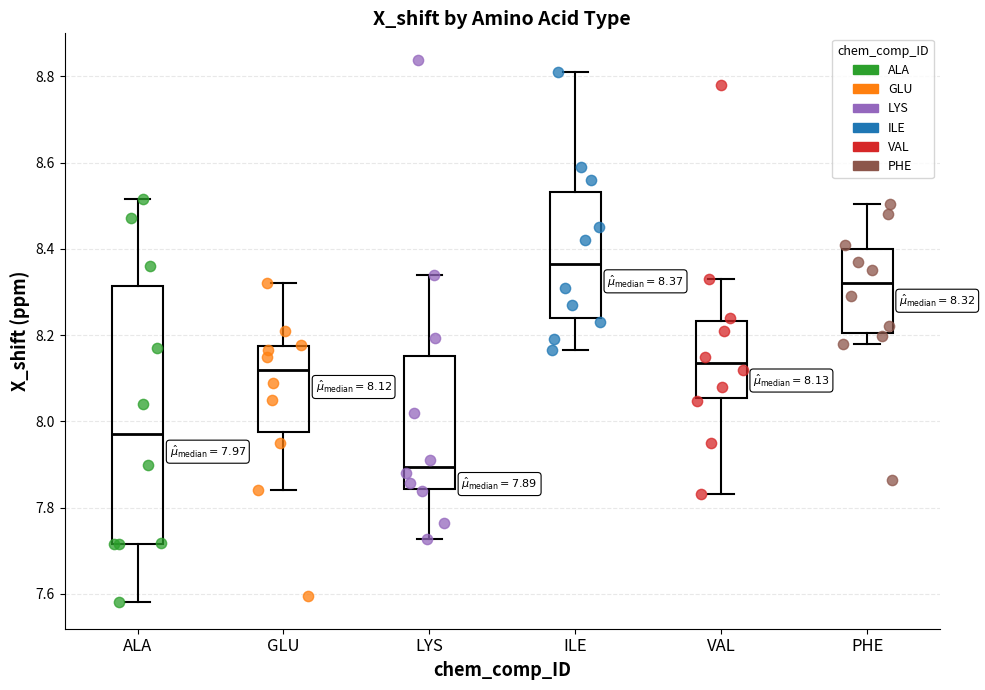

Which box is the tallest, from its lower edge to its upper edge?

ALA